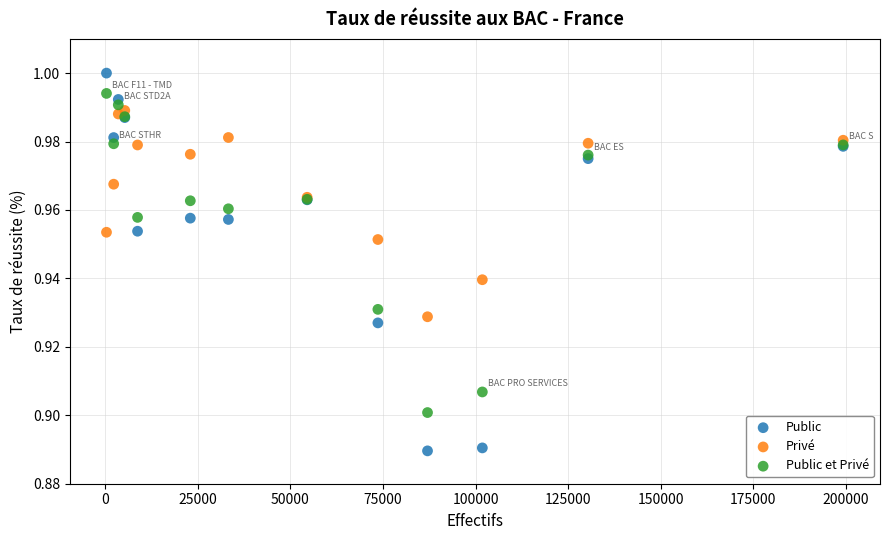

Which series has the widest spread of Y values?

Public